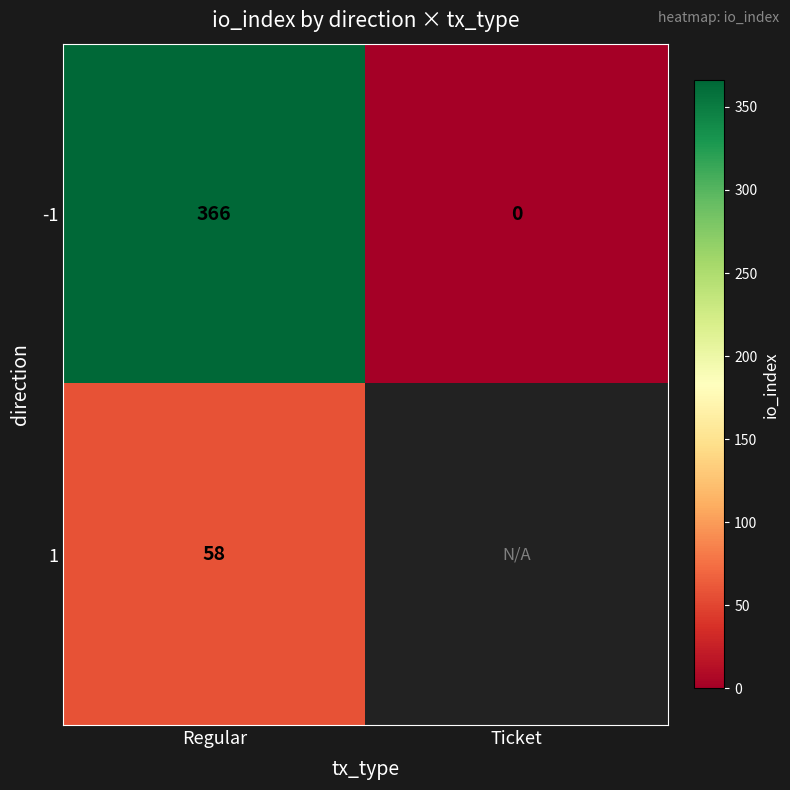

At which category does the chart reach its minimum across all series?

Ticket